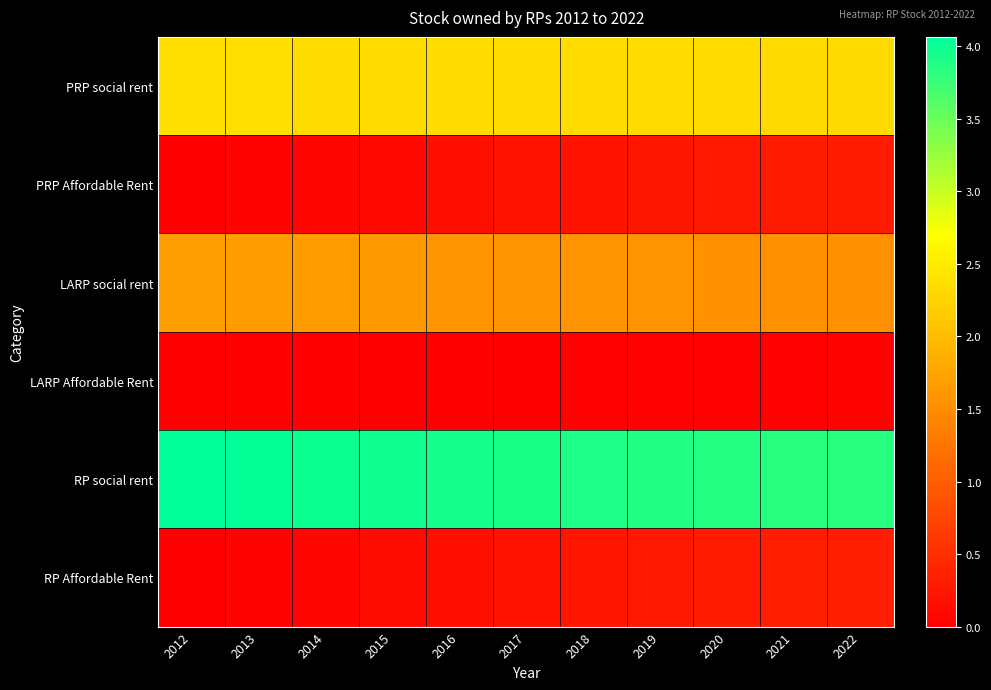

At 2021, list the series in order from largest to smallest.

RP social rent, PRP social rent, LARP social rent, RP Affordable Rent, PRP Affordable Rent, LARP Affordable Rent